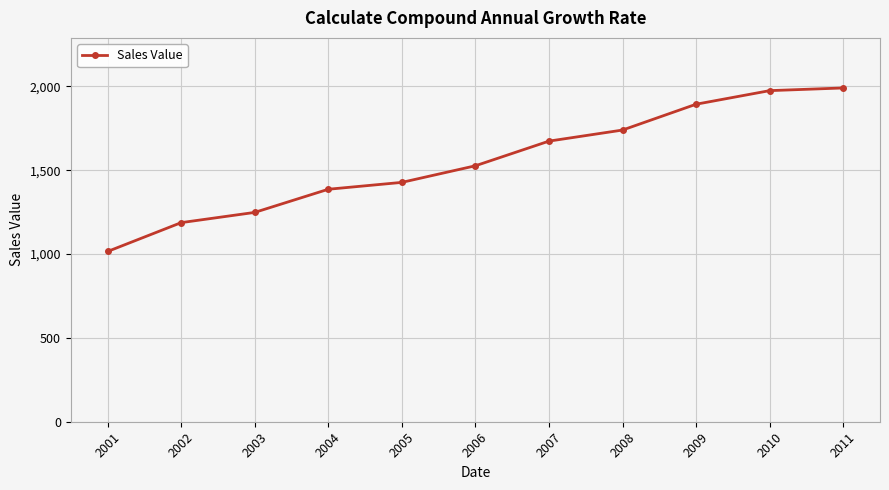

Approximately how many times larger is the value at 2002 compared to 2003?

1.0